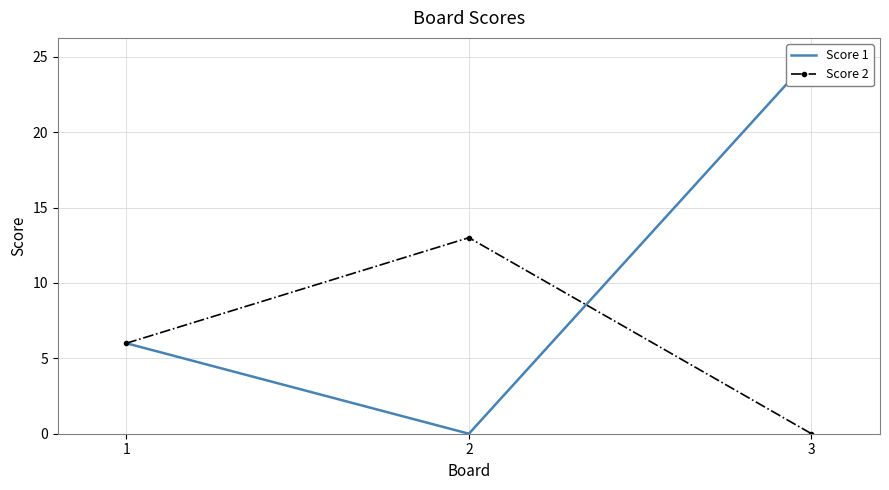

What are all the series names shown in the legend?

Score 1, Score 2